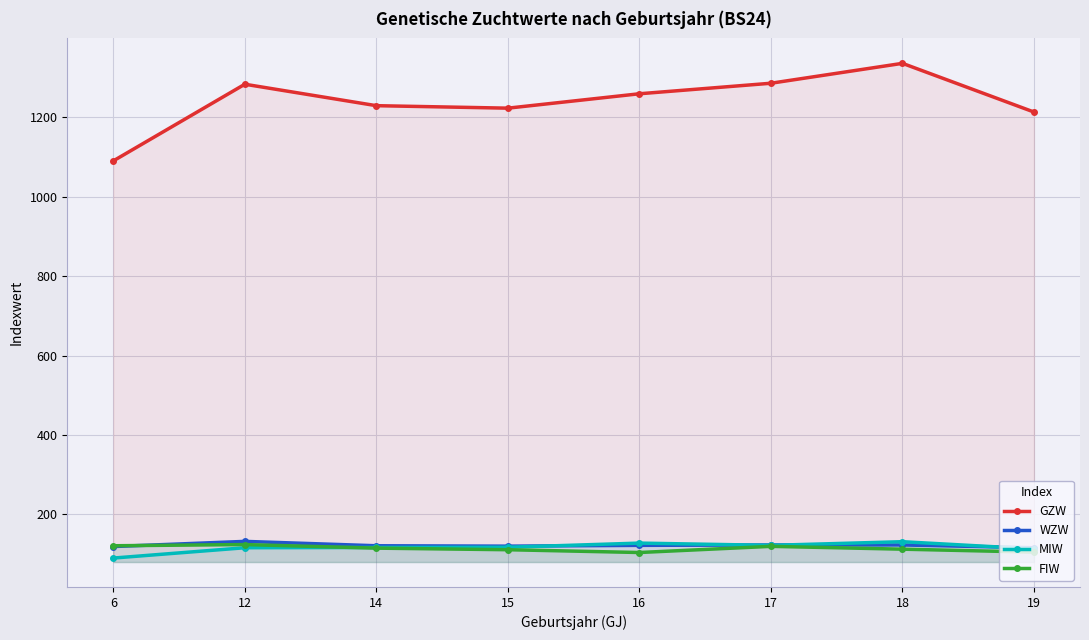

Where is the first local maximum for MIW?

16